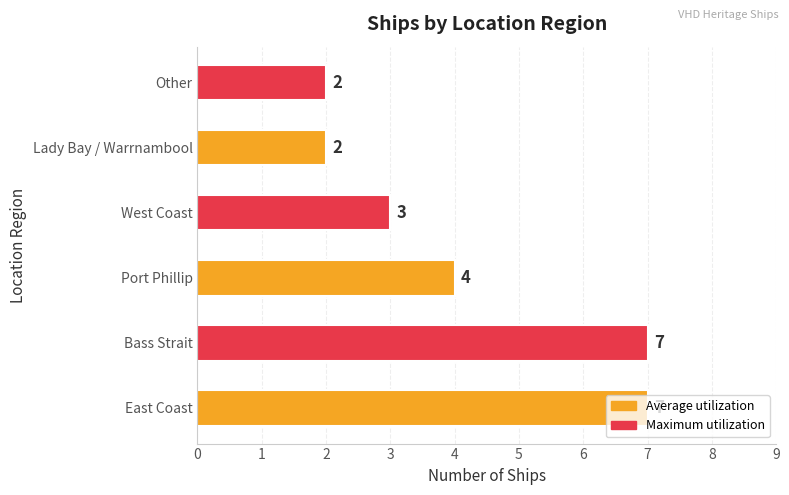

How many bars are there in total?

6